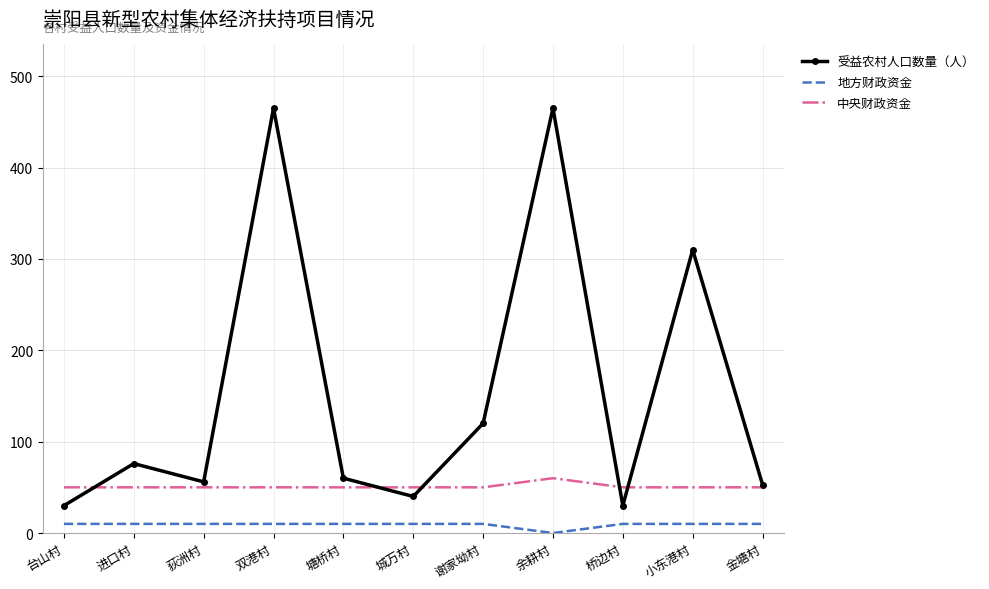

Which series has the largest range (max minus min)?

受益农村人口数量（人）